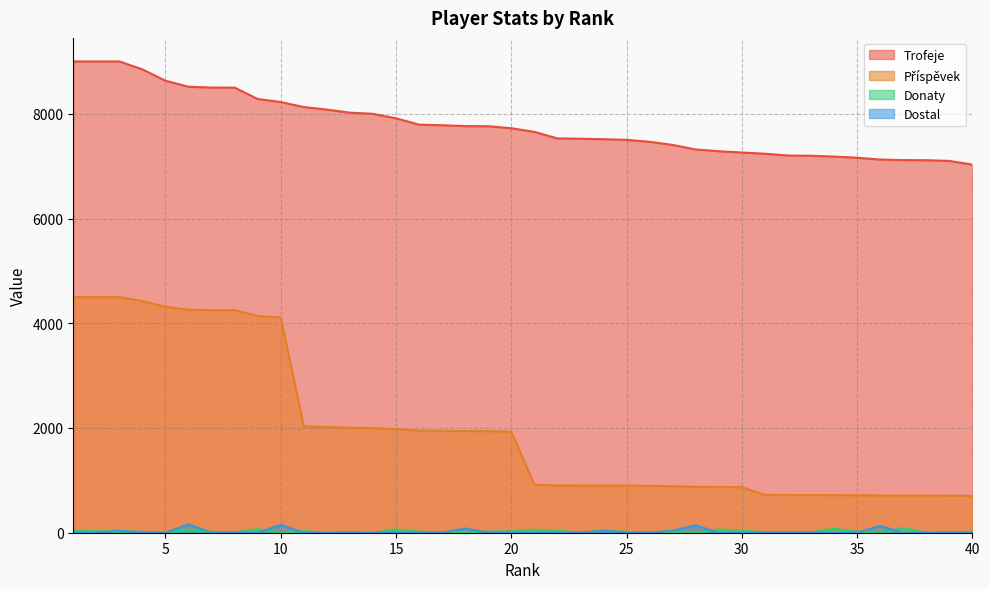

How many values in the Dostal series exceed 0?

8